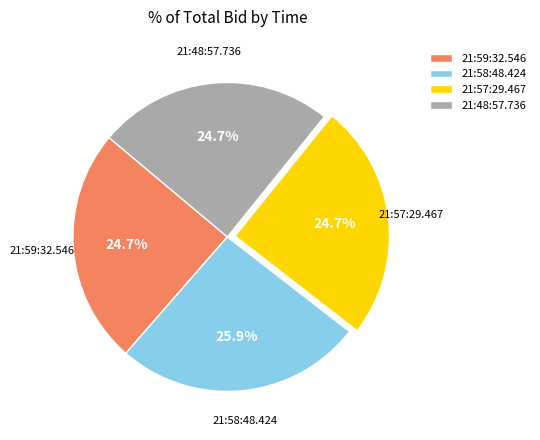

To the nearest percent, what is the average slice percentage?

25%